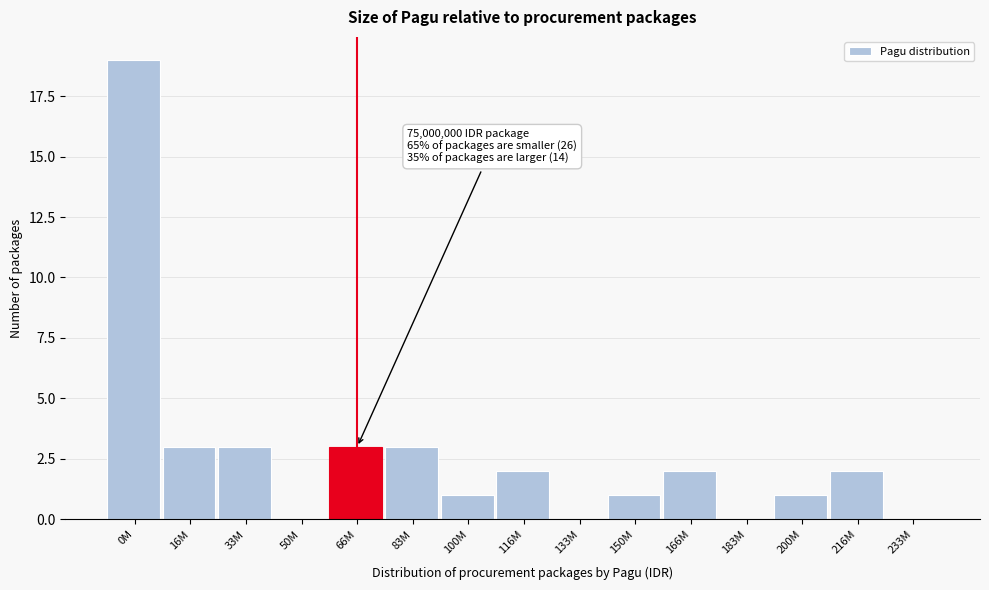

Reading left to right, extract all data points from this chart.

0M=19	16M=3	33M=3	50M=0	66M=3	83M=3	100M=1	116M=2	133M=0	150M=1	166M=2	183M=0	200M=1	216M=2	233M=0